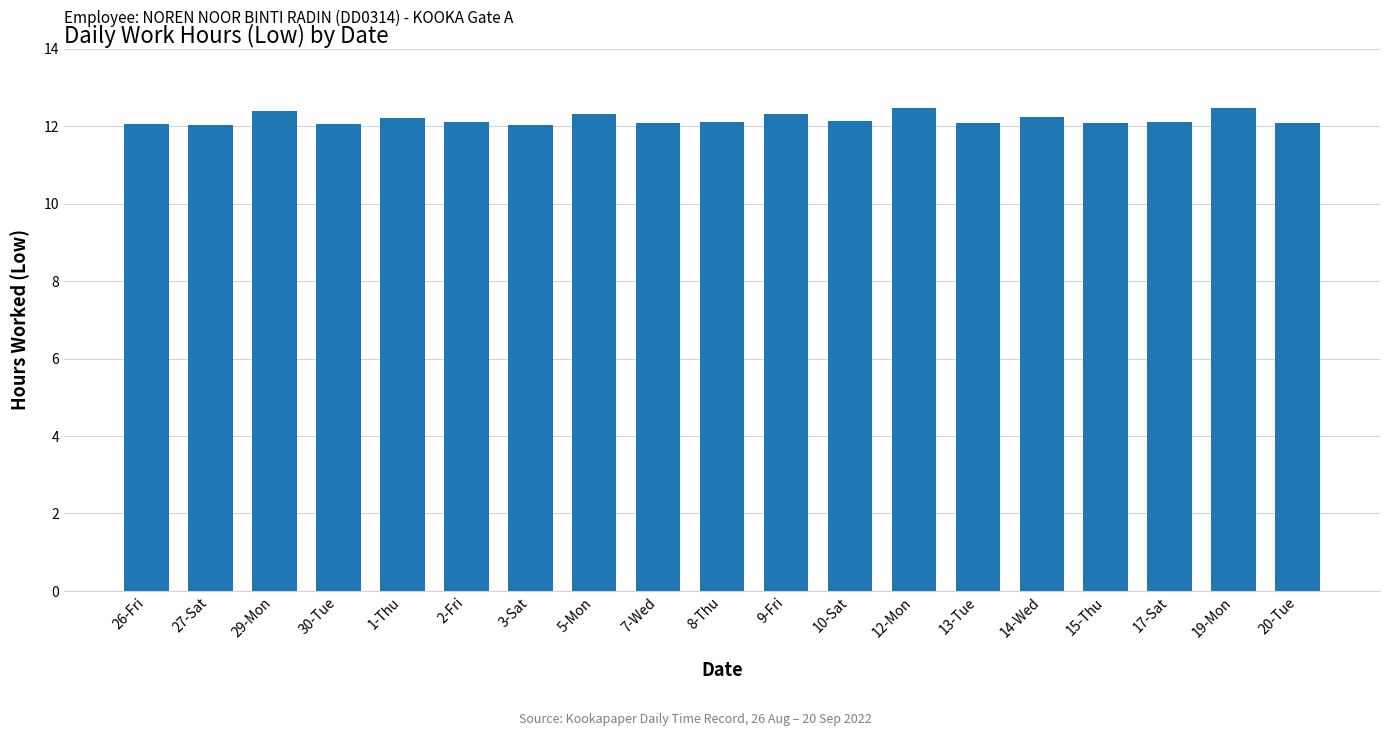

True or false: the data shows 6.4 at 1-Thu.

False